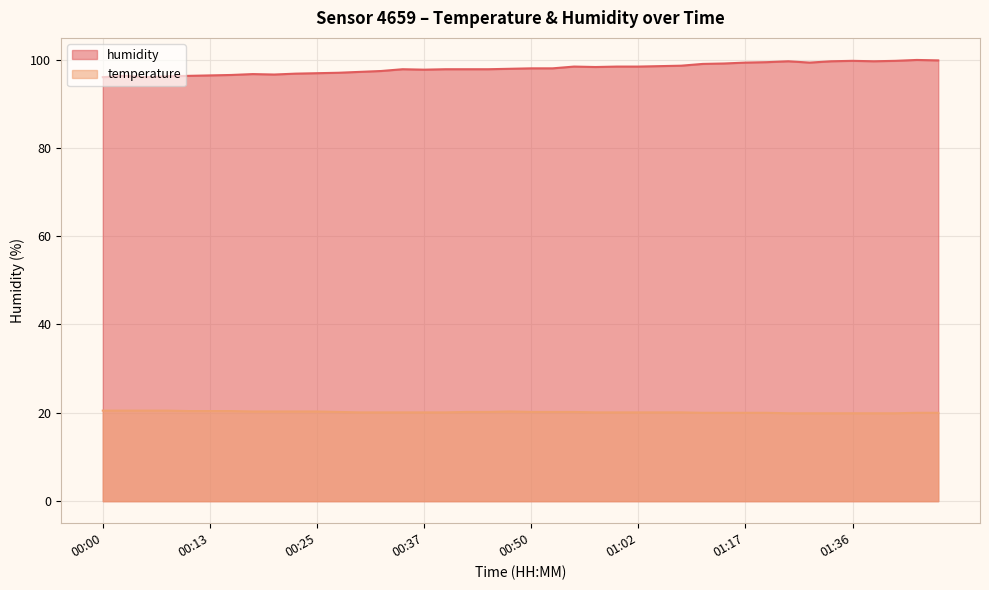

What is the highest value of the humidity series?

99.9